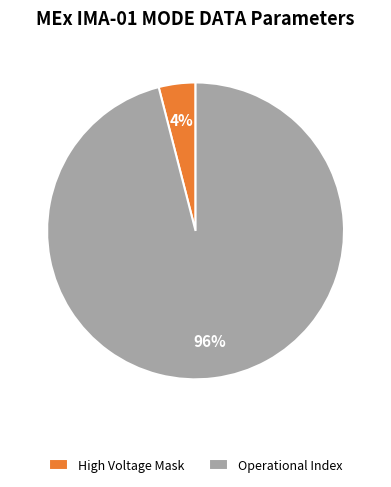

What percentage is the Operational Index slice, to the nearest percent?

96%